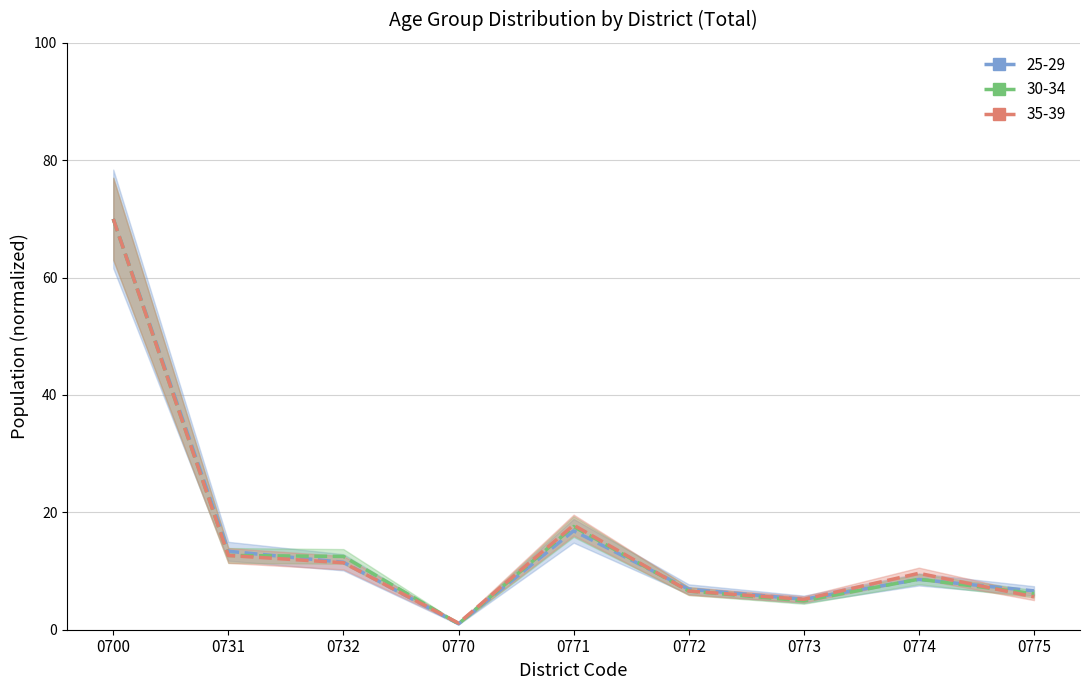

What is the value of the 30-34 point at the 2nd from the left?

12.7